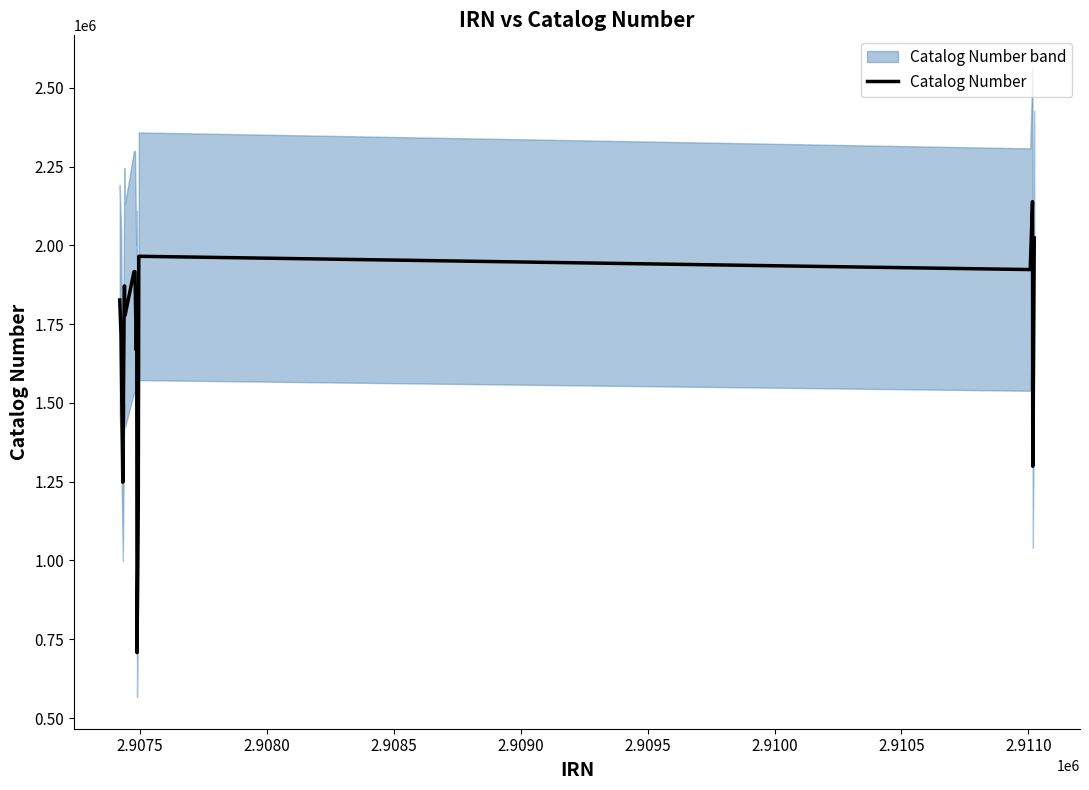

What is the difference between the maximum and second lowest values?

951727